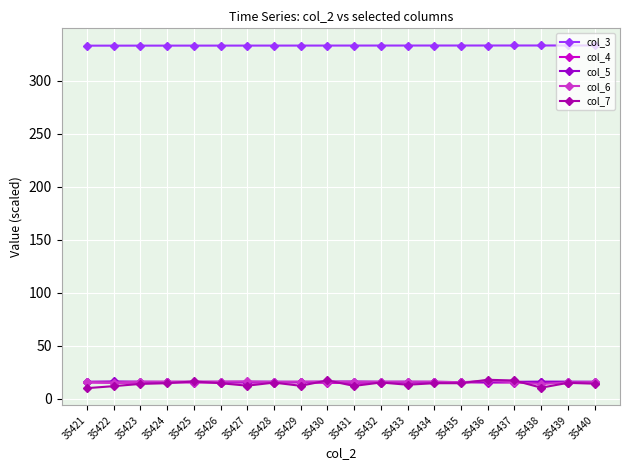

What value does the col_4 series have at 35430?

15.0